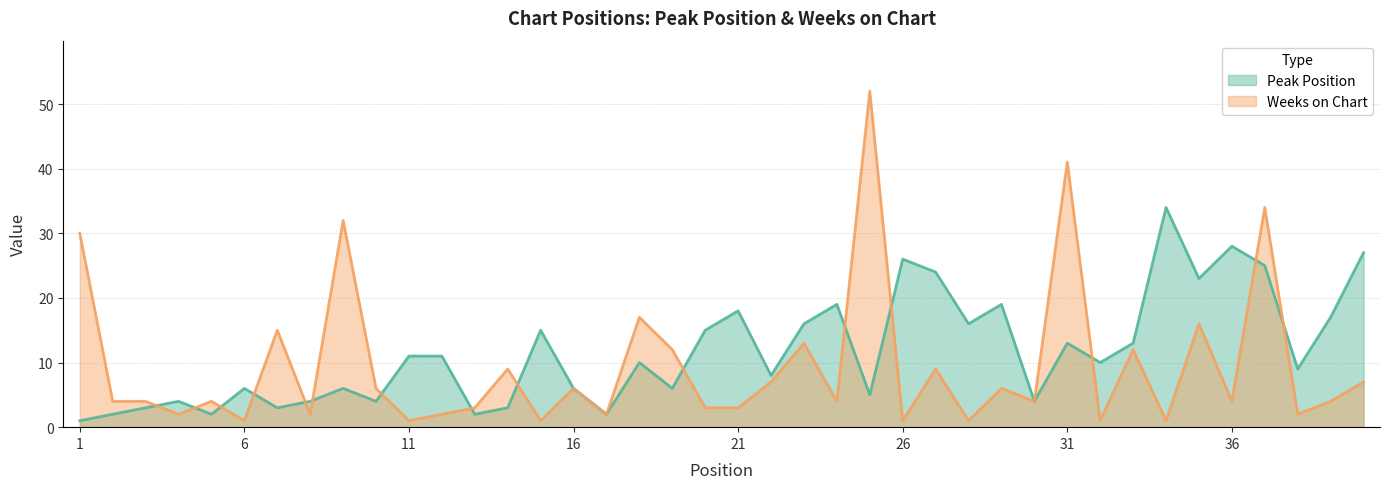

Which category has the highest value across all series?

25